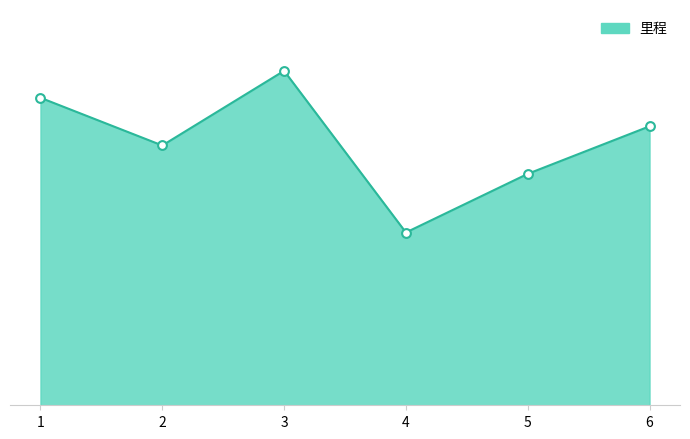

What is the ratio of the value at 5 to the value at 2?

0.9